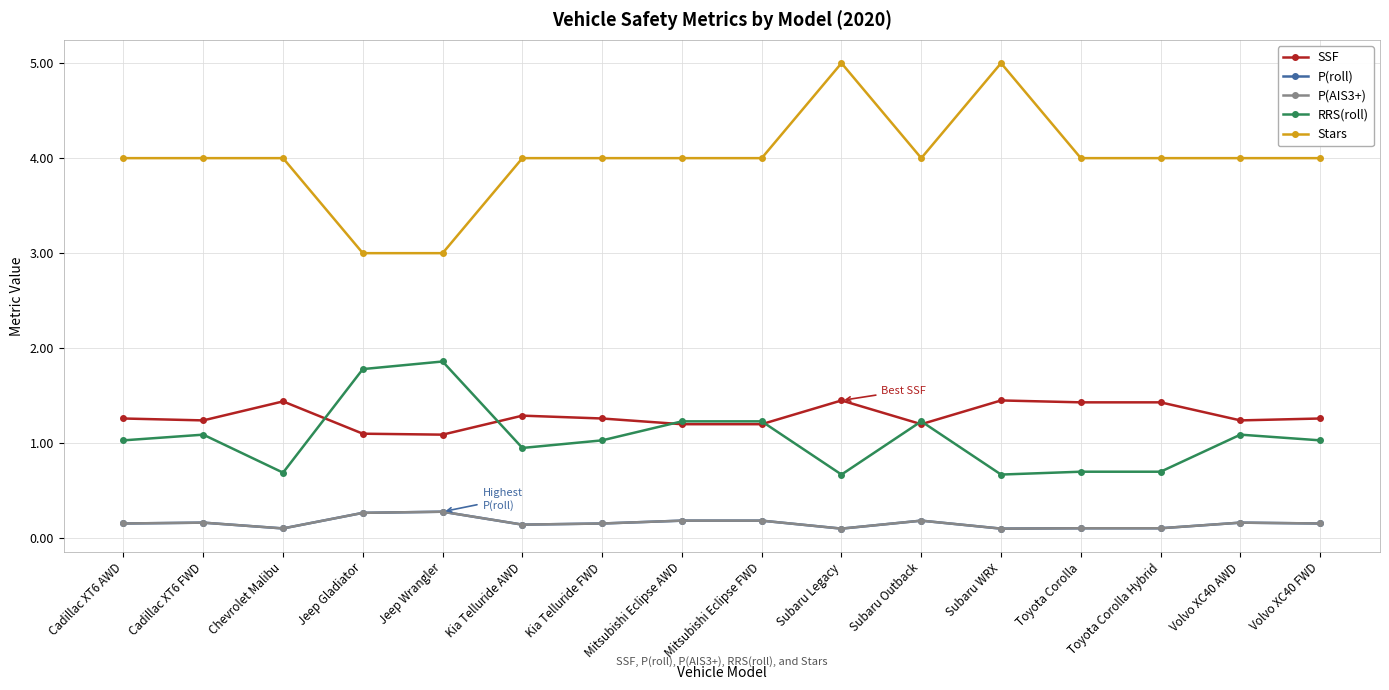

Is this an area chart (filled region under the line)?

No